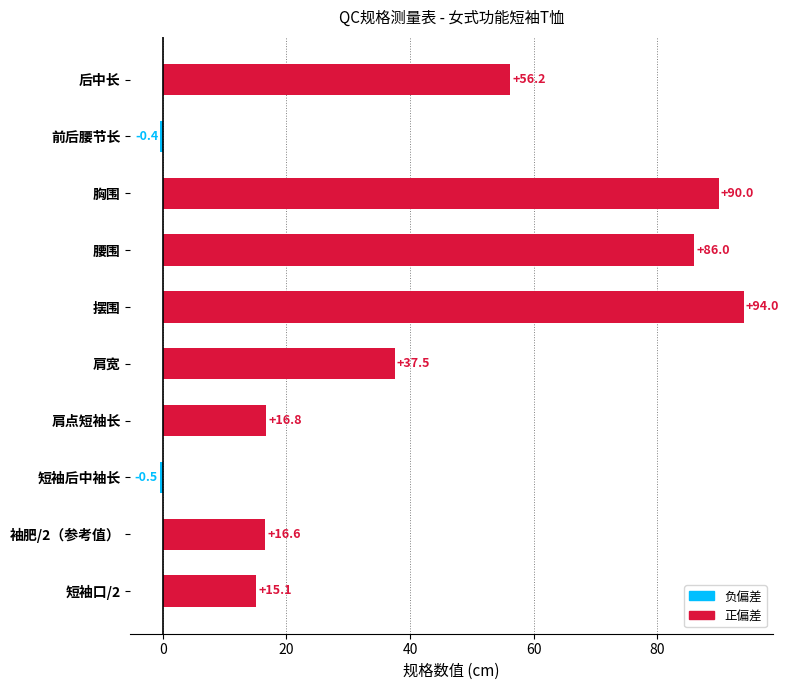

The value at 短袖口/2 is 8.1. True or false?

False